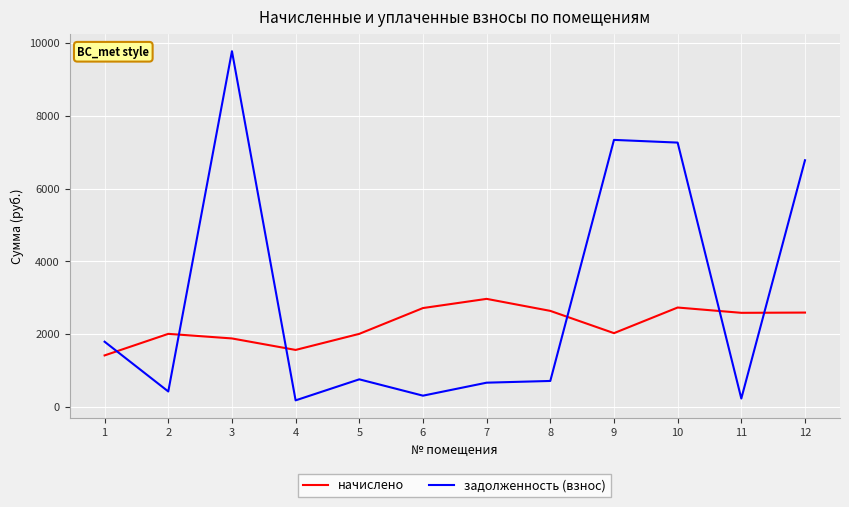

How many lines are shown in the chart?

2